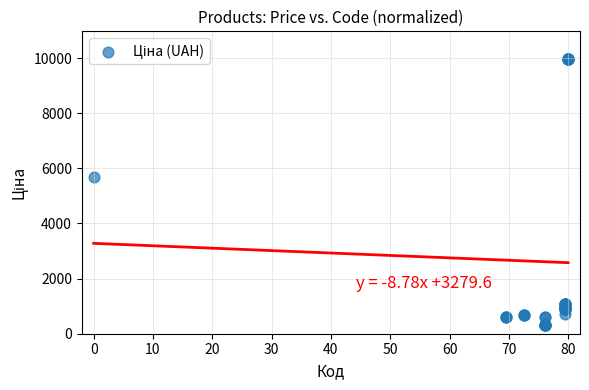

What Y value in the scatter plot is closest to 5142?

5673.8